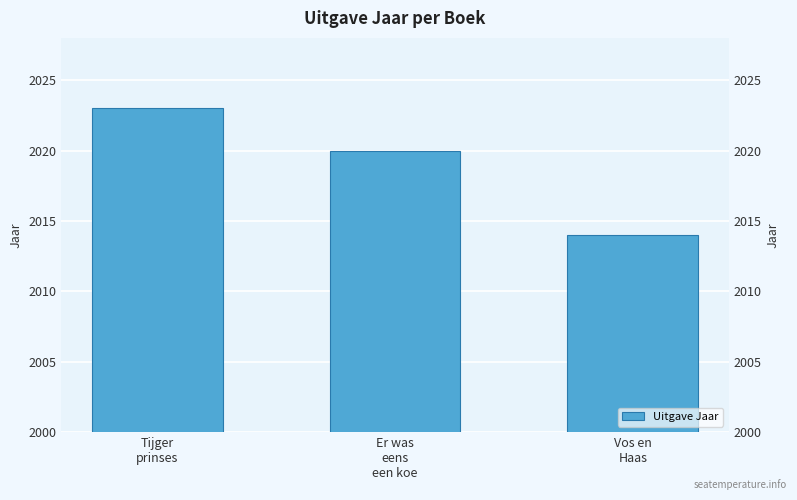

What is the change in value from Tijger
prinses to Vos en
Haas?

-9